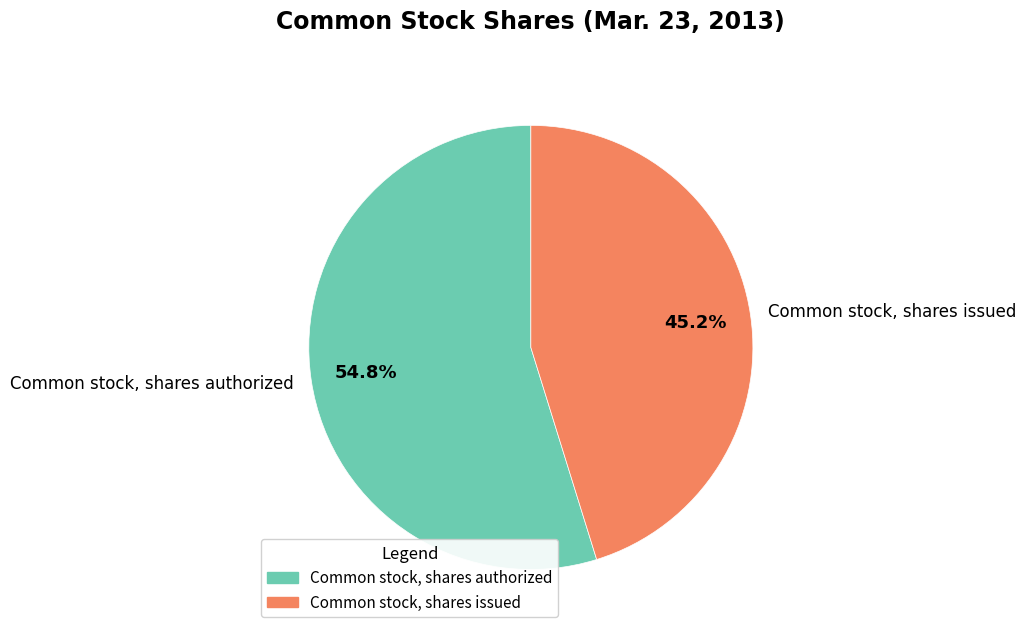

Rank the categories by value from lowest to highest.

Common stock, shares issued, Common stock, shares authorized